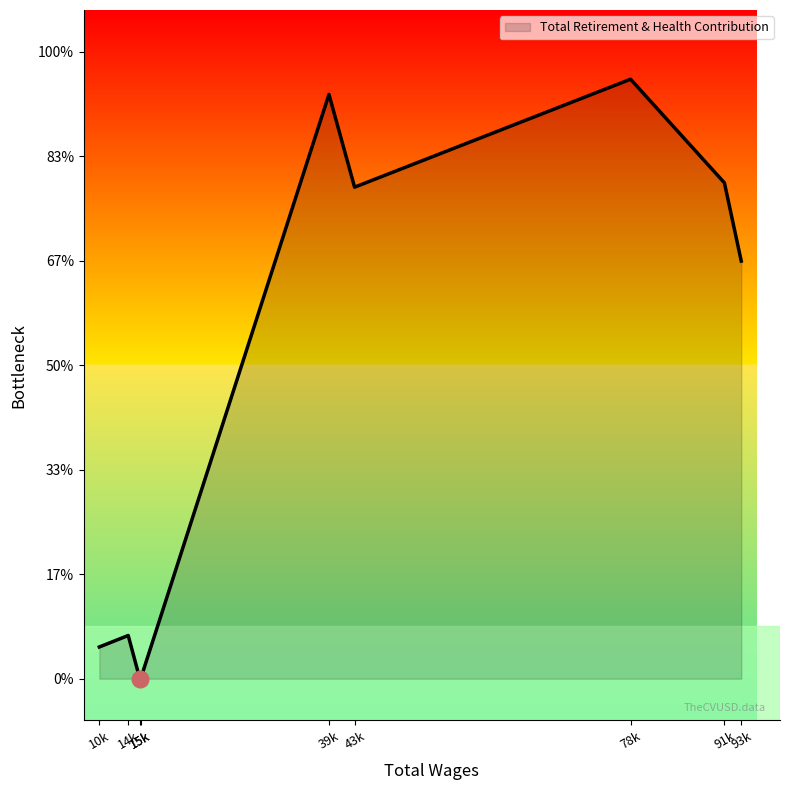

Does the chart have visible grid lines?

No